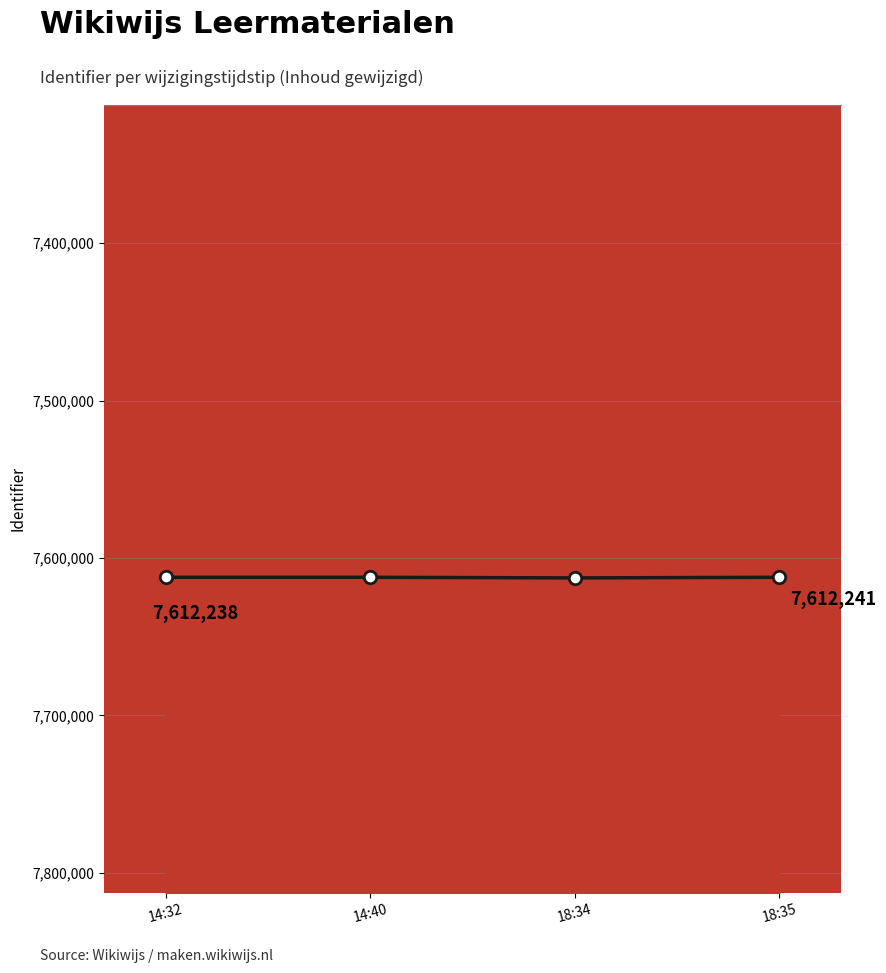

What is the change in value from 14:32 to 14:40?

+5